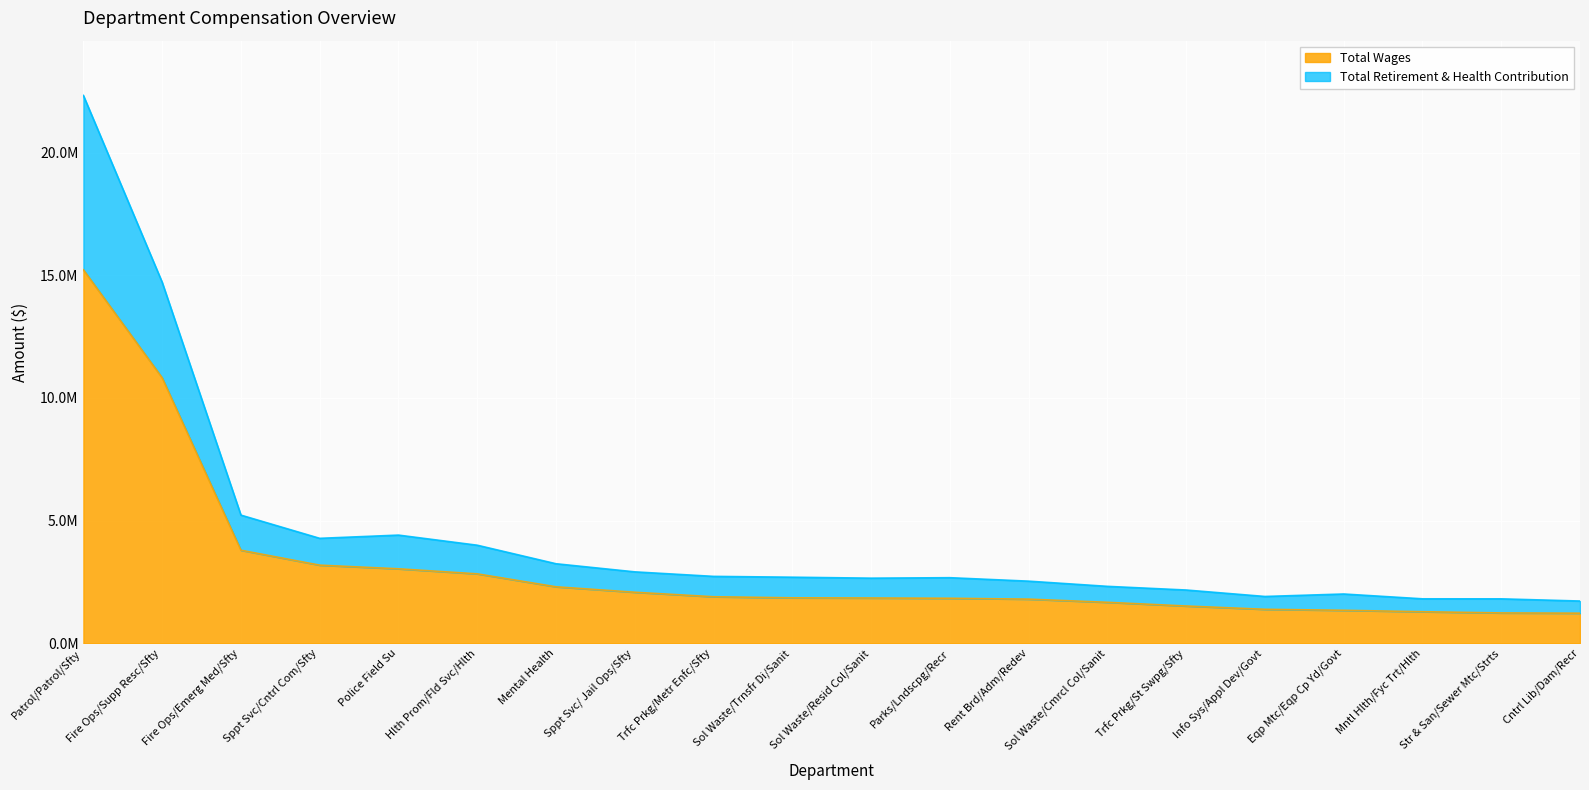

What is the value of the Total Wages point at the 11th from the left?

1845319